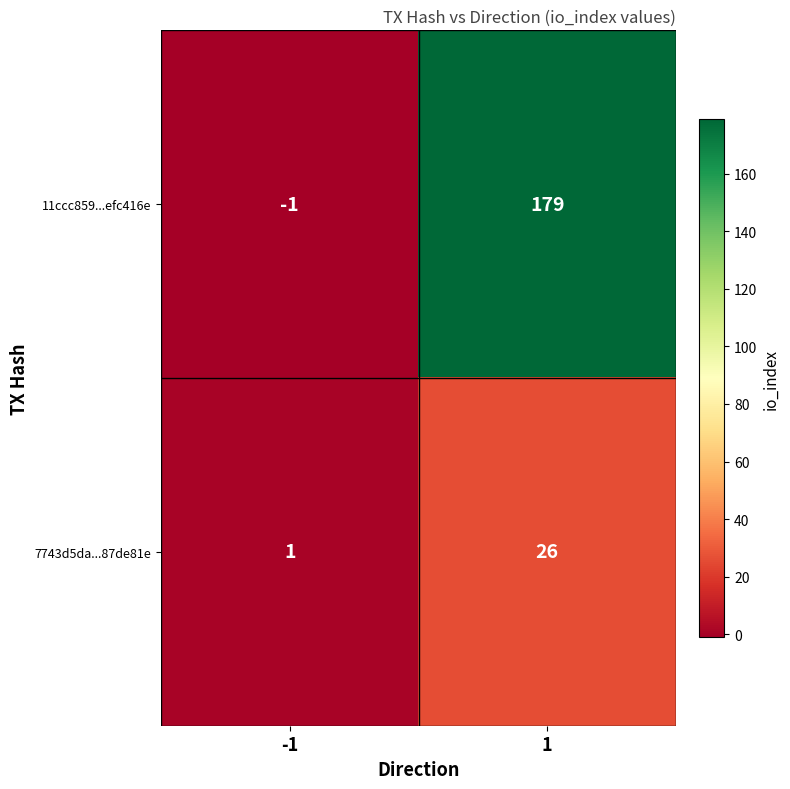

Between -1 and 1, which series saw the biggest shift?

11ccc859...efc416e